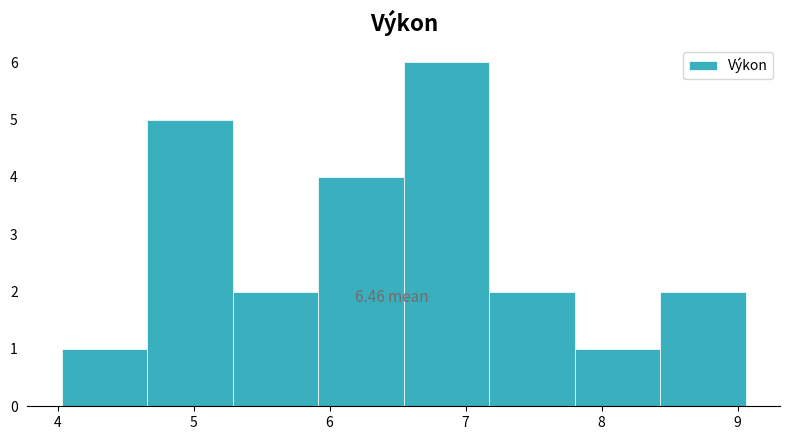

Which range on the x-axis has the tallest bar?

6.5 to 7.2